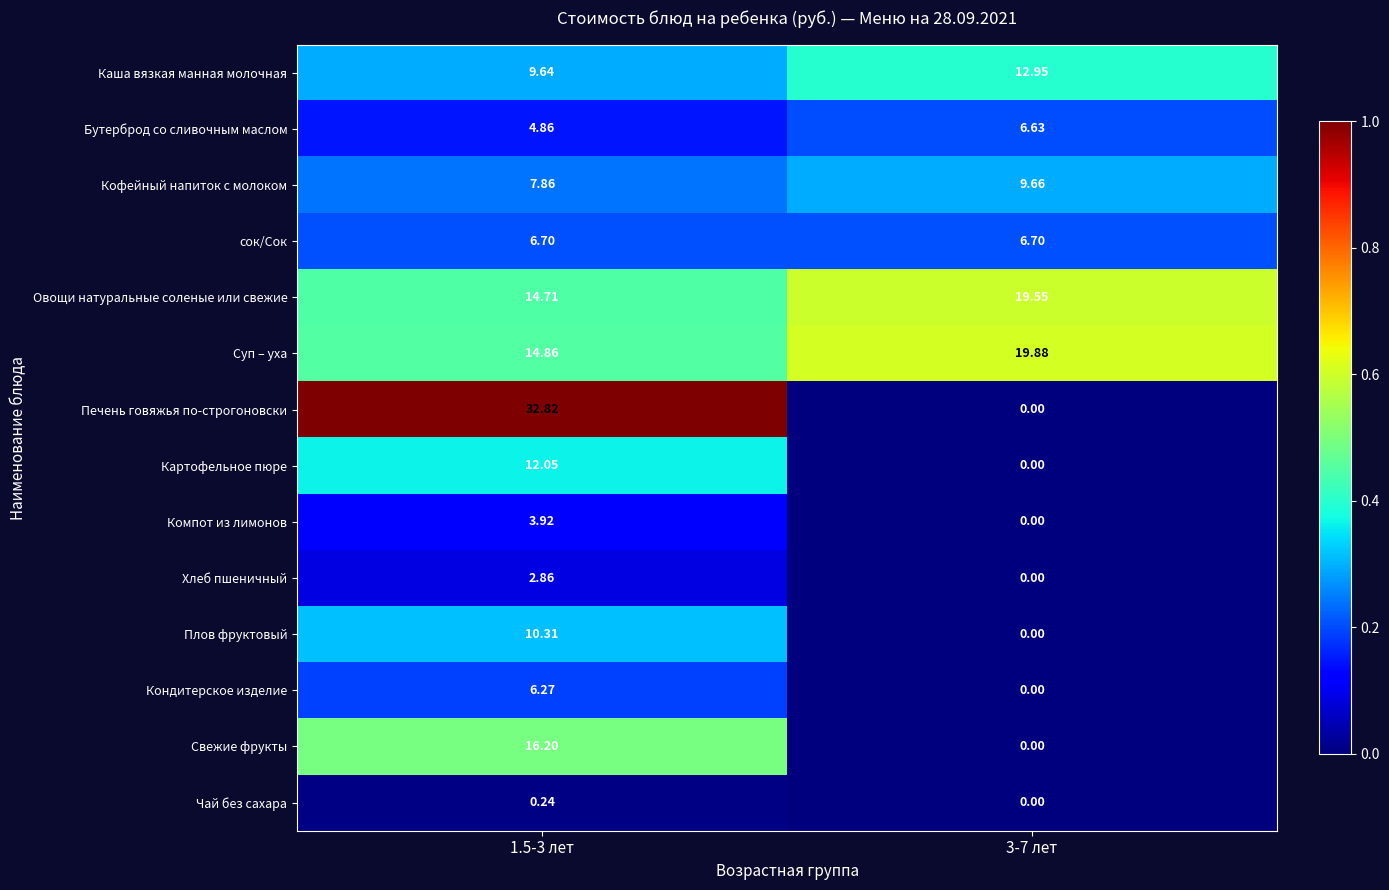

Is the value of сок/Сок at 1.5-3 лет greater than the value of Хлеб пшеничный at 1.5-3 лет?

Yes